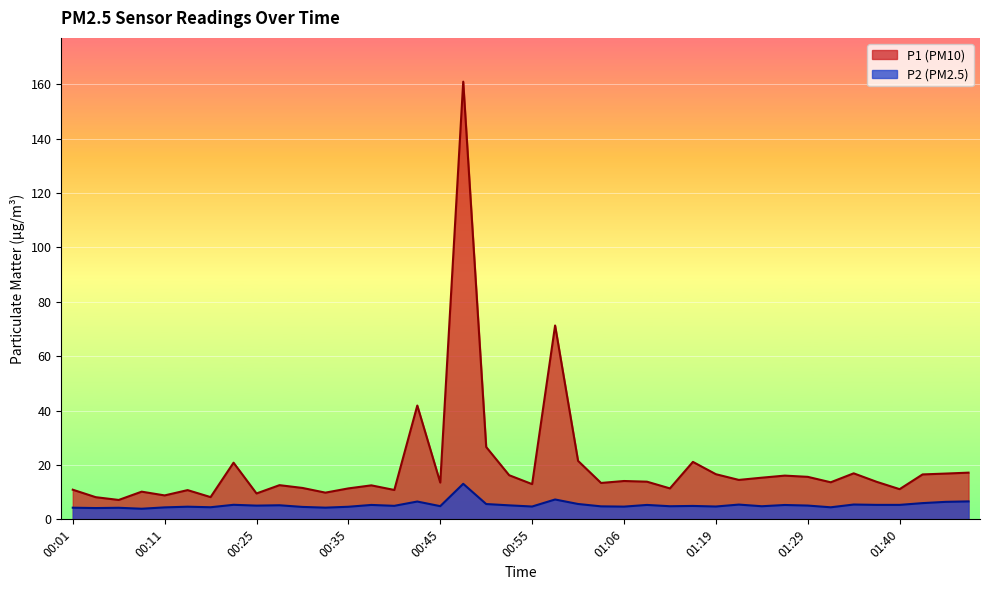

Where does the P1 series first go above 13?

00:19